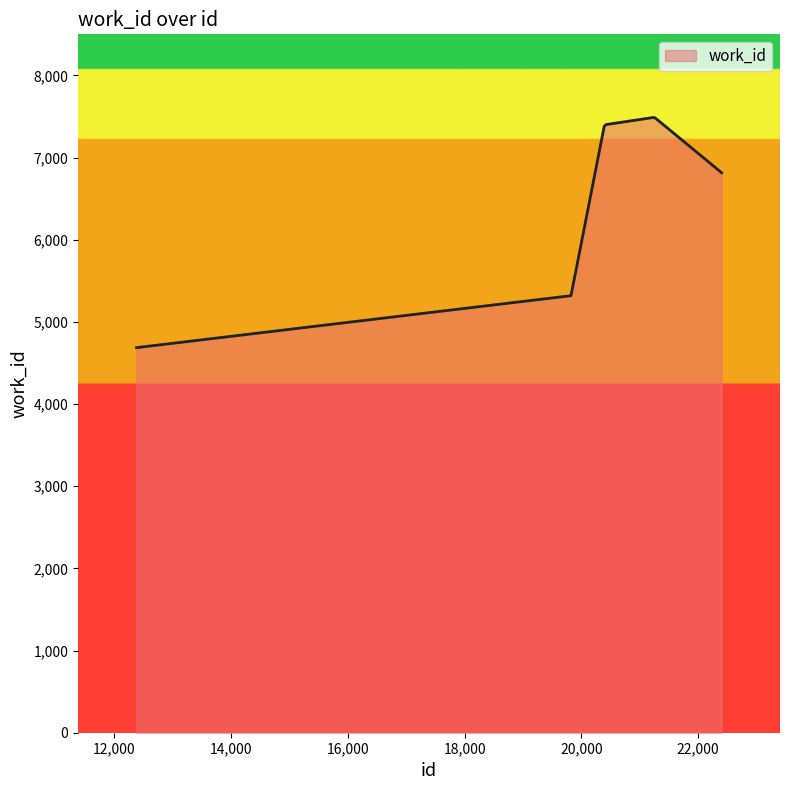

What is the difference between the maximum and minimum values?

2800.6